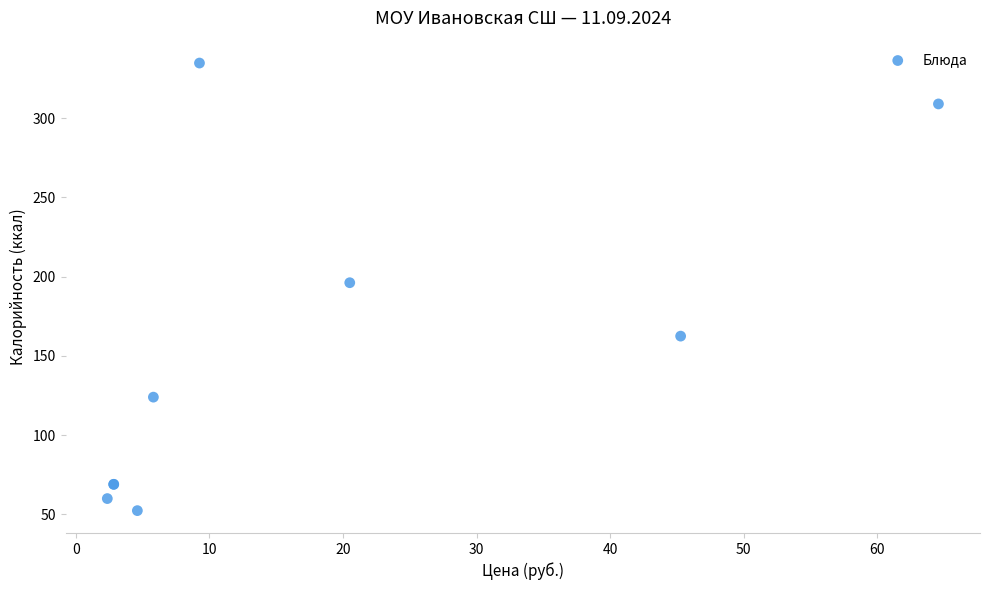

What Y value in the scatter plot is closest to 193?

196.2